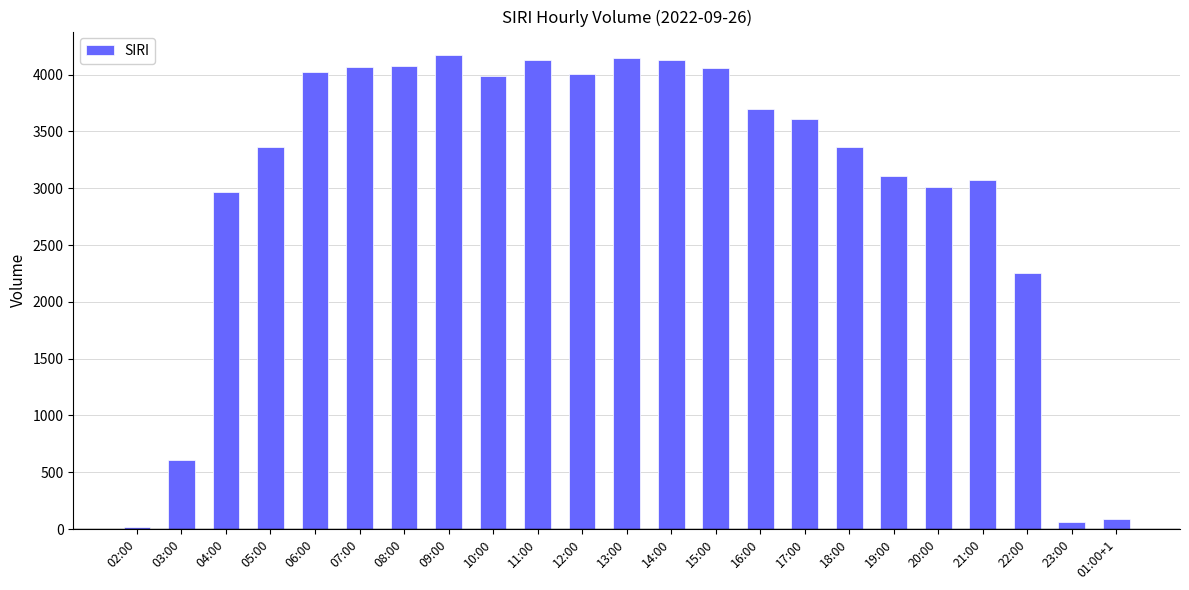

What is the sum of all values?

70026